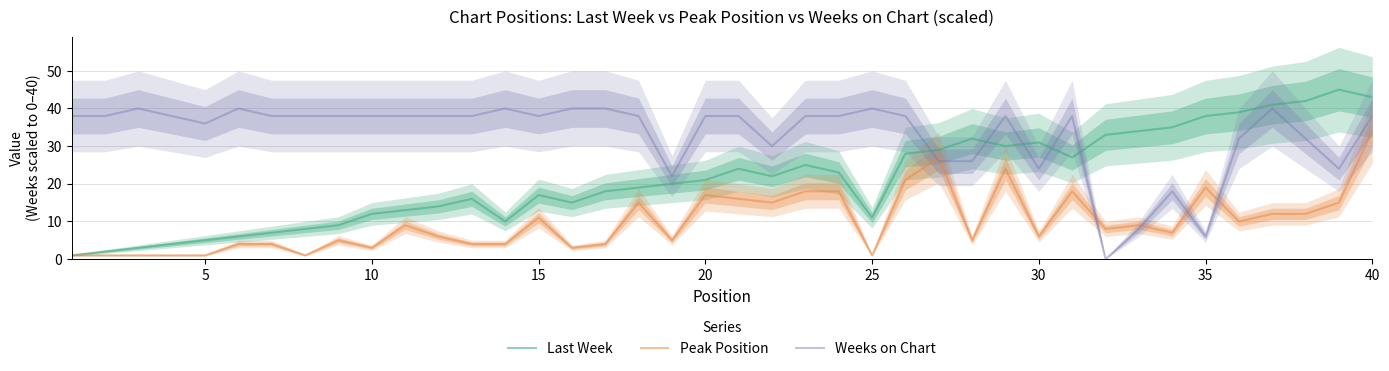

True or false: Last Week has more than 2 points higher than both neighbors.

True